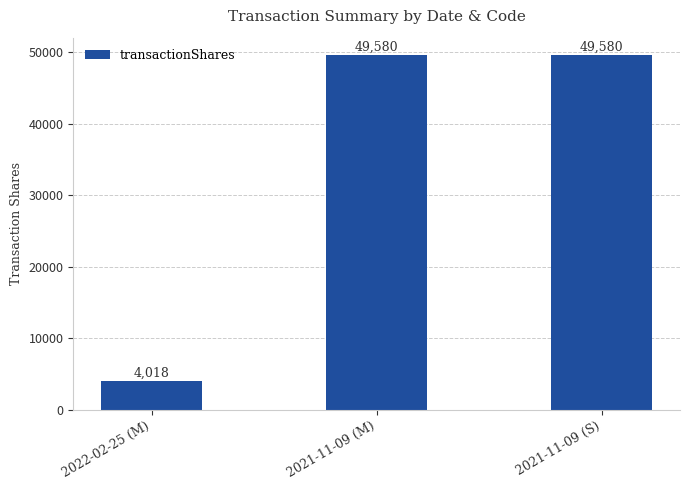

Reading left to right, list all the values displayed in this chart.

4018	49580	49580